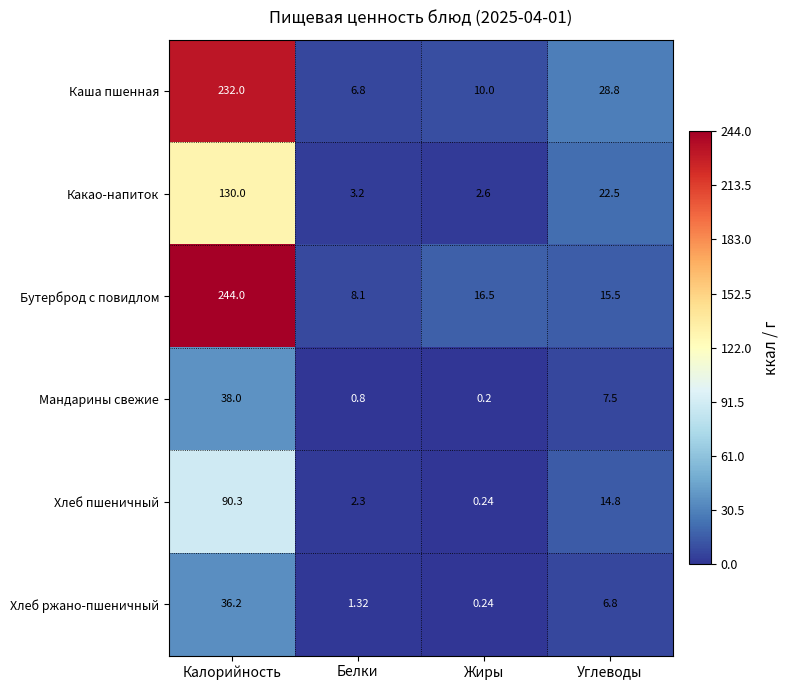

Rank the series at Белки from highest to lowest value.

Бутерброд с повидлом, Каша пшенная, Какао-напиток, Хлеб пшеничный, Хлеб ржано-пшеничный, Мандарины свежие